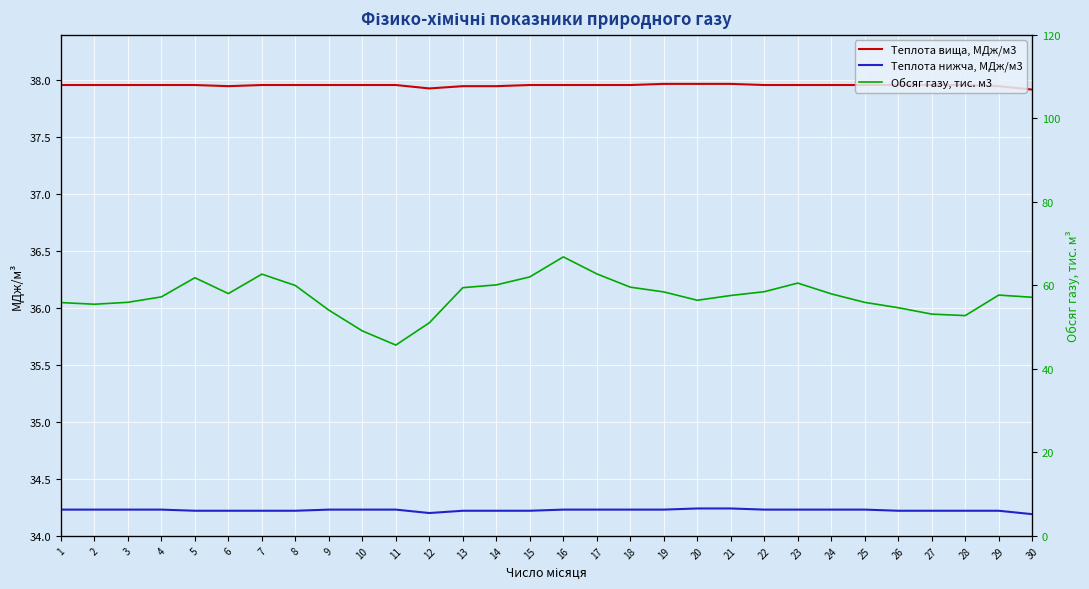

What is the difference between the maximum and minimum values in the Теплота нижча, МДж/м3 series?

0.1